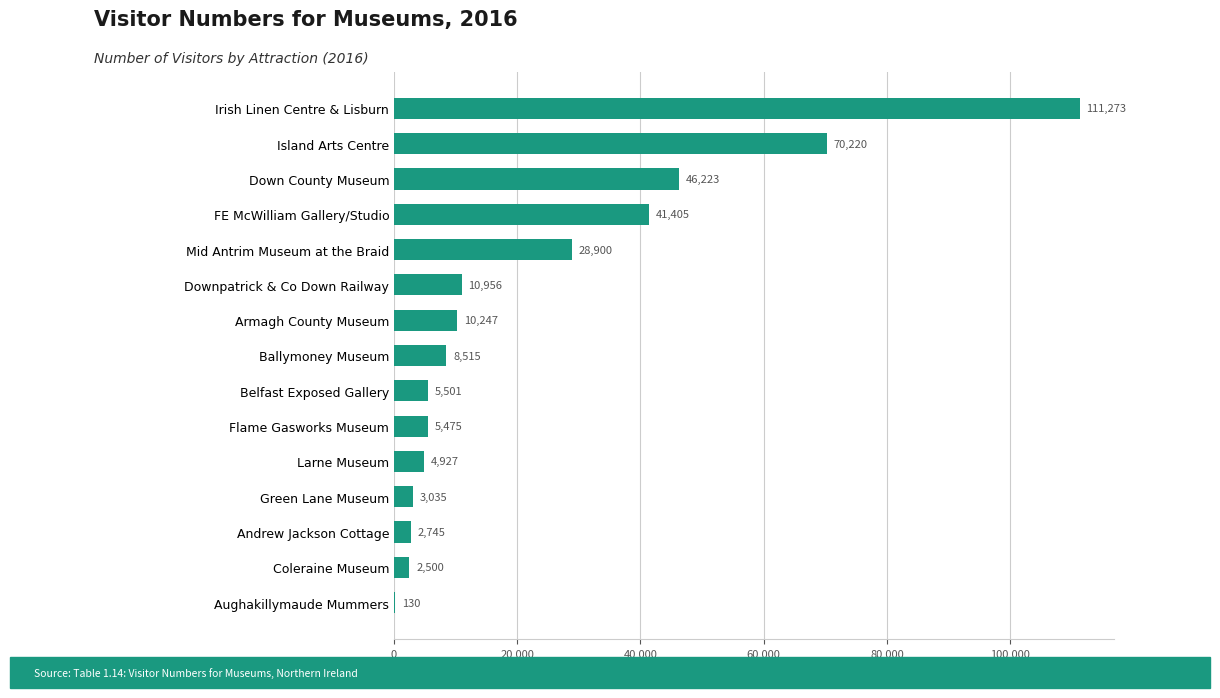

The chart shows a value of 10247 at Armagh County Museum. True or false?

True